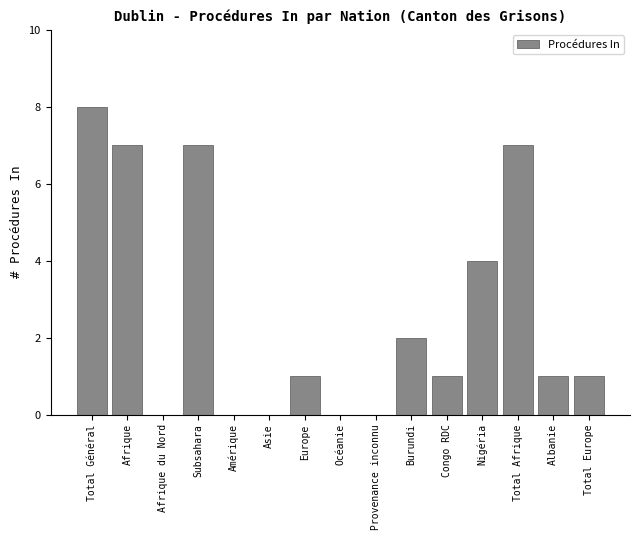

Reading left to right, transcribe all the data shown in this chart.

Total Général=8	Afrique=7	Afrique du Nord=0	Subsahara=7	Amérique=0	Asie=0	Europe=1	Océanie=0	Provenance inconnu=0	Burundi=2	Congo RDC=1	Nigéria=4	Total Afrique=7	Albanie=1	Total Europe=1